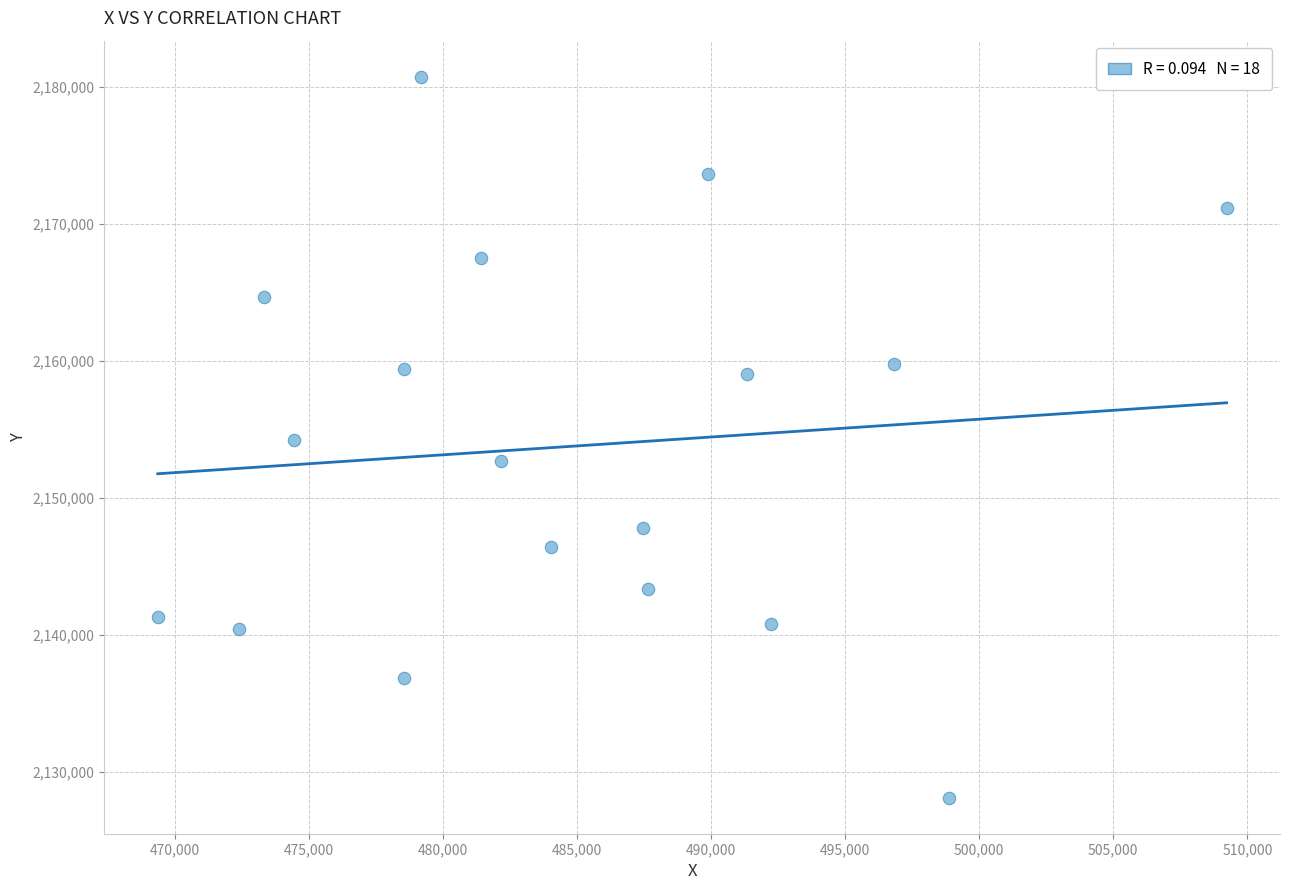

What is the range of X values (max minus min)?

39860.4